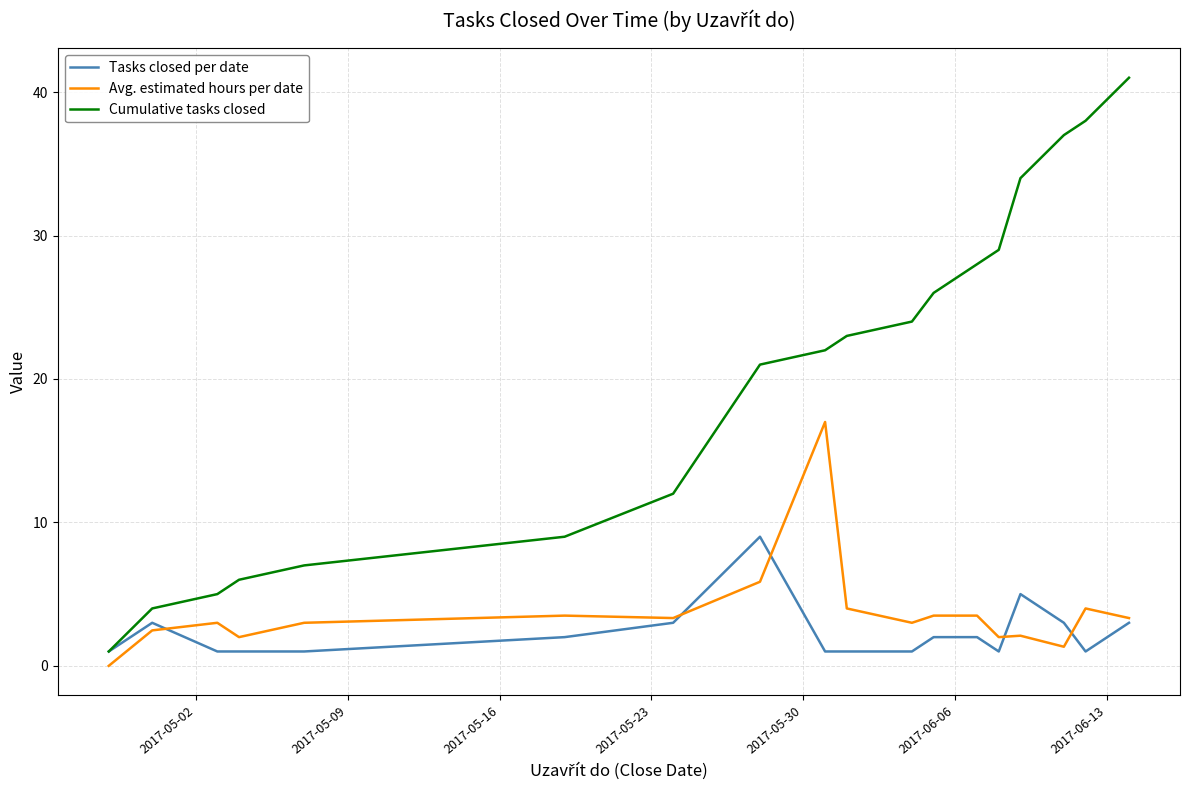

Rank the series by their maximum value, from highest to lowest.

Cumulative tasks closed, Avg. estimated hours per date, Tasks closed per date